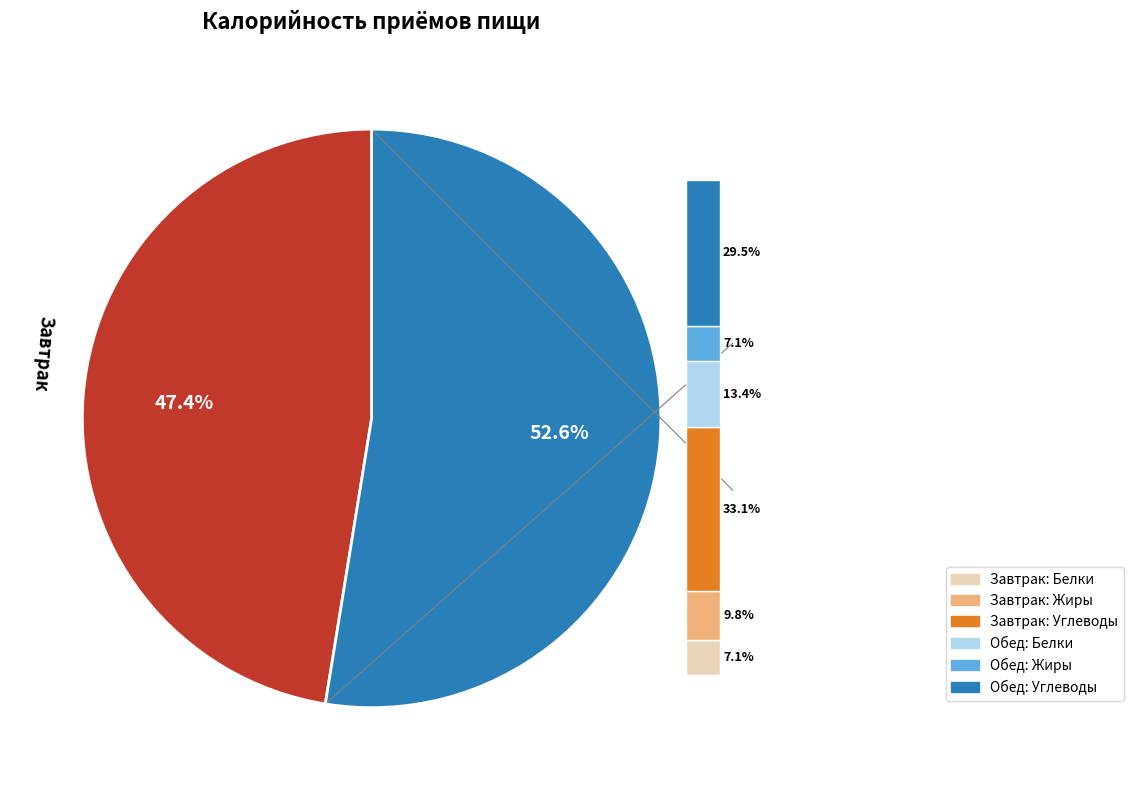

Which slice is the largest?

Обед